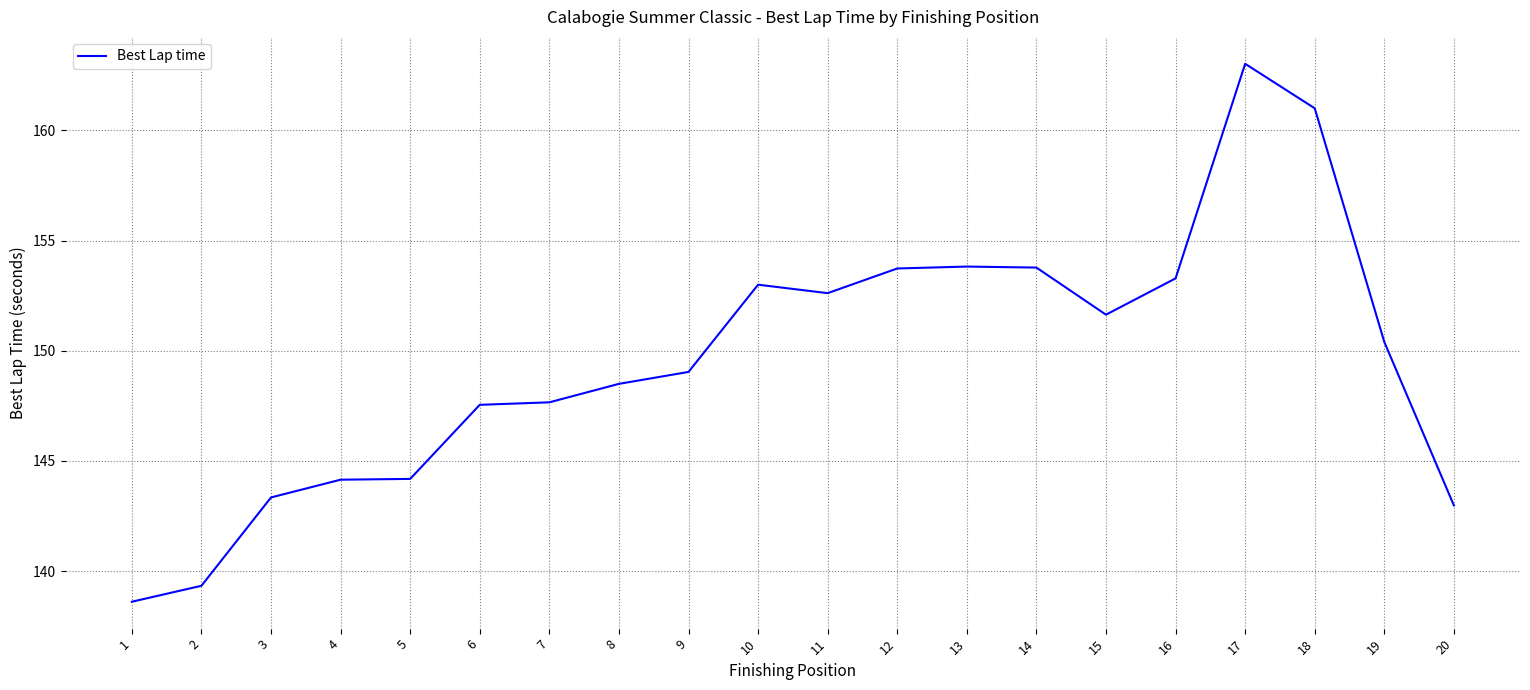

What is the smallest value displayed?

138.6